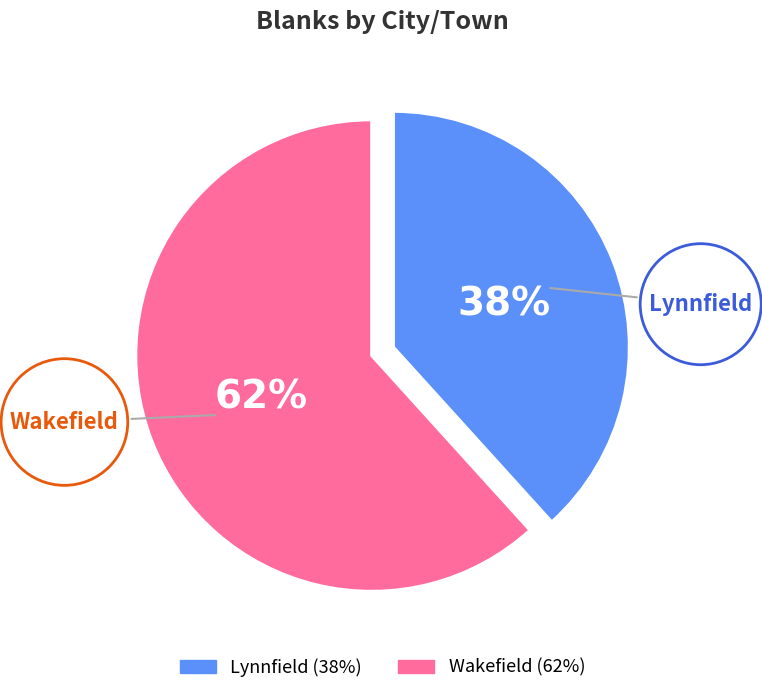

Does any single category account for the majority?

Yes